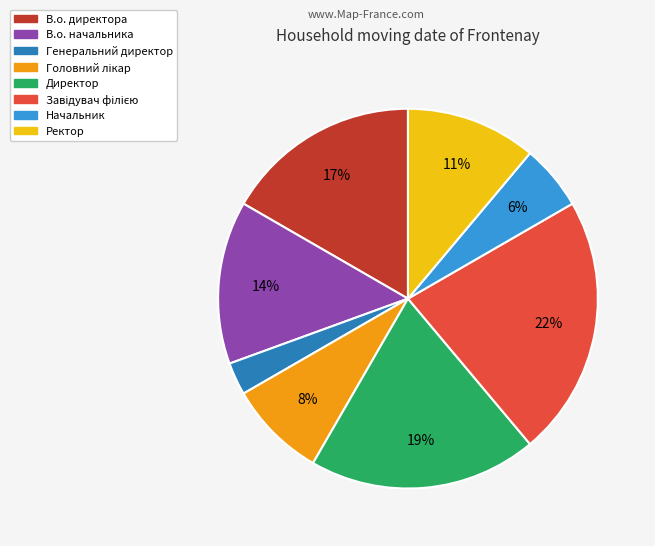

To the nearest percent, what portion does Начальник represent?

6%